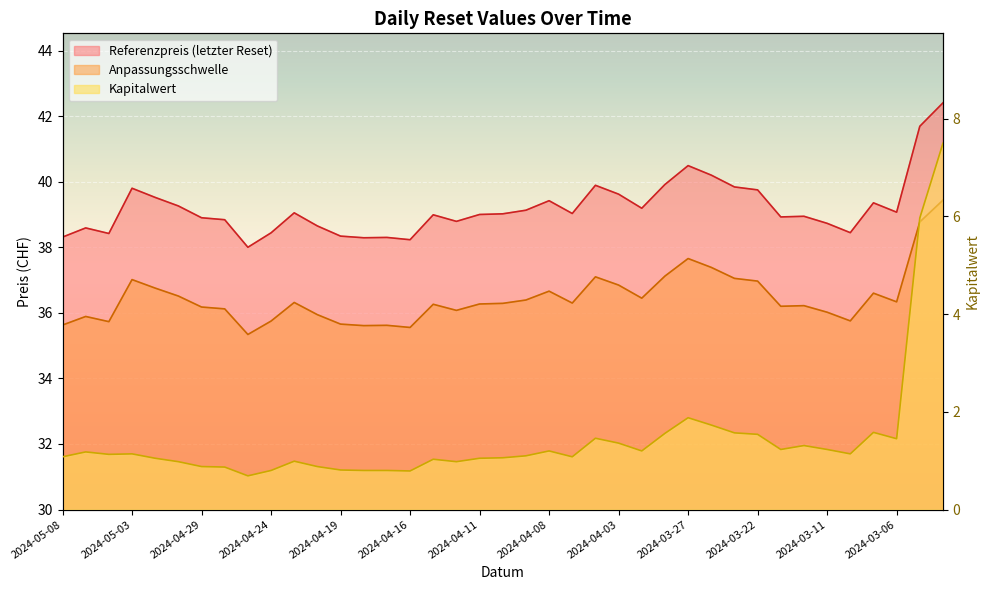

Reading left to right, list all the values displayed in this chart.

Anpassungsschwelle: 35.6	35.9	35.7	37.0	36.8	36.5	36.2	36.1	35.3	35.7	36.3	35.9	35.7	35.6	35.6	35.6	36.3	36.1	36.3	36.3	36.4	36.7	36.3	37.1	36.8	36.4	37.1	37.7	37.4	37.1	37.0	36.2	36.2	36.0	35.8	36.6	36.3	38.8	39.4
Referenzpreis: 38.3	38.6	38.4	39.8	39.5	39.3	38.9	38.8	38.0	38.4	39.0	38.6	38.3	38.3	38.3	38.2	39.0	38.8	39.0	39.0	39.1	39.4	39.0	39.9	39.6	39.2	39.9	40.5	40.2	39.8	39.8	38.9	38.9	38.7	38.4	39.4	39.1	41.7	42.4
Kapitalwert: 1.1	1.2	1.1	1.1	1.1	1.0	0.9	0.9	0.7	0.8	1.0	0.9	0.8	0.8	0.8	0.8	1.0	1.0	1.1	1.1	1.1	1.2	1.1	1.5	1.4	1.2	1.6	1.9	1.7	1.6	1.5	1.2	1.3	1.2	1.1	1.6	1.4	6.0	7.5